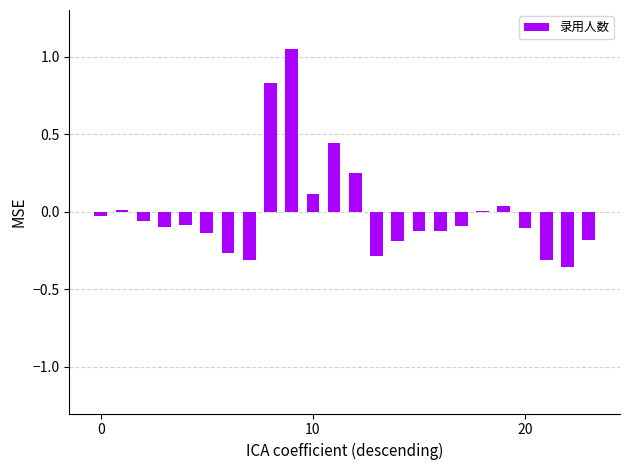

Count the number of data series in this chart.

1